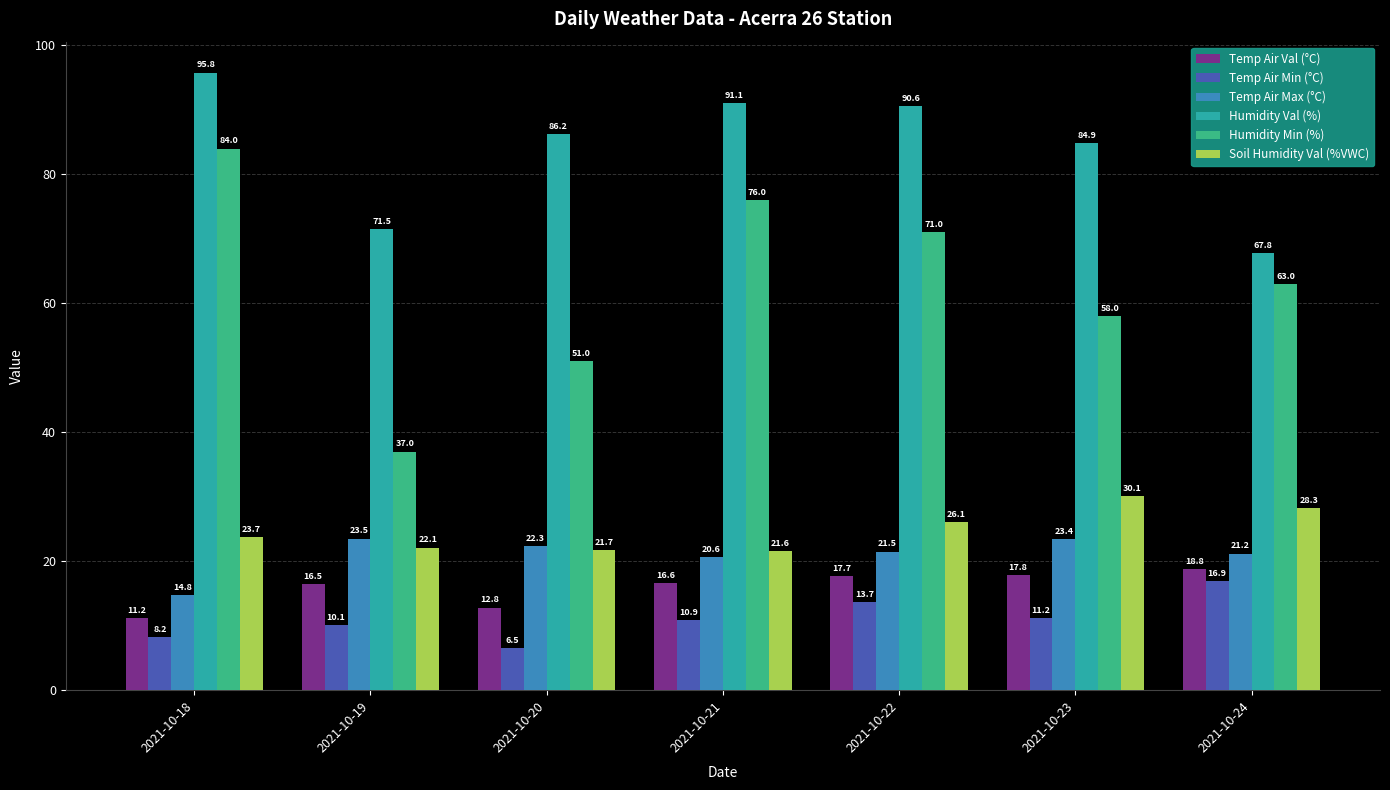

At which label is Temp Air Max (°C) closest to 19?

2021-10-21